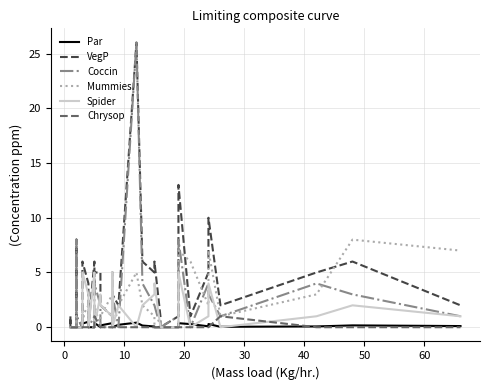

In Par, how many points are higher than both neighbors (excluding endpoints)?

7